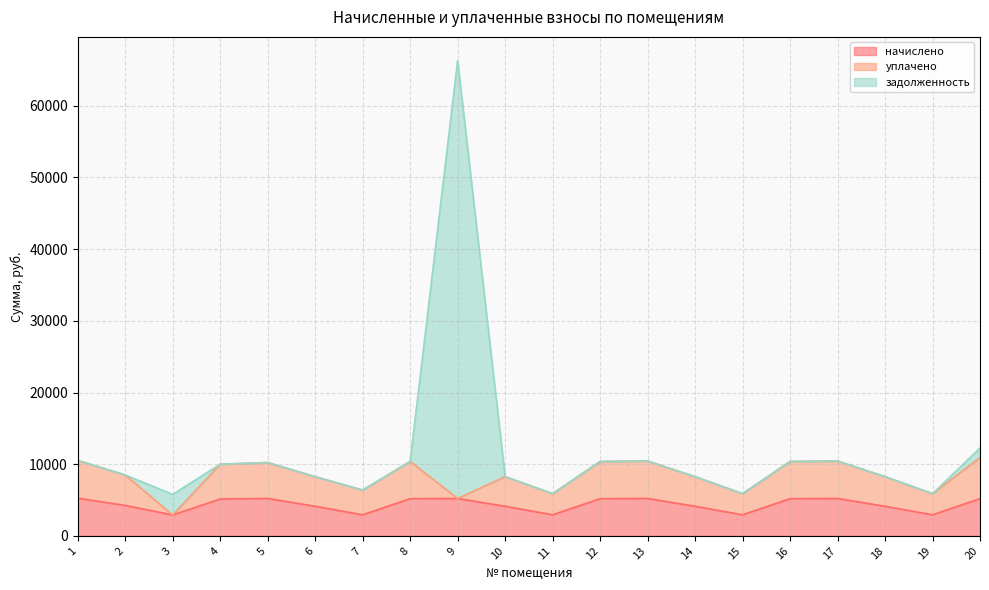

What is the difference between the second highest and minimum values in the начислено series?

2301.9